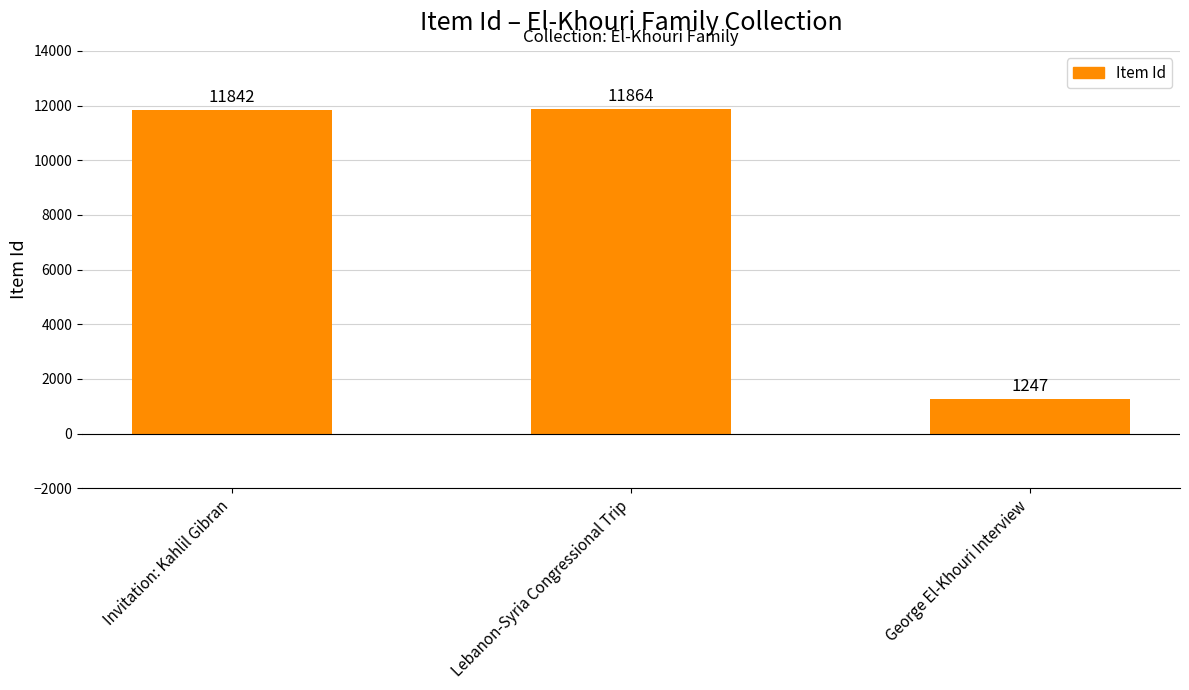

At which label is the value closest to 6555?

Invitation: Kahlil Gibran